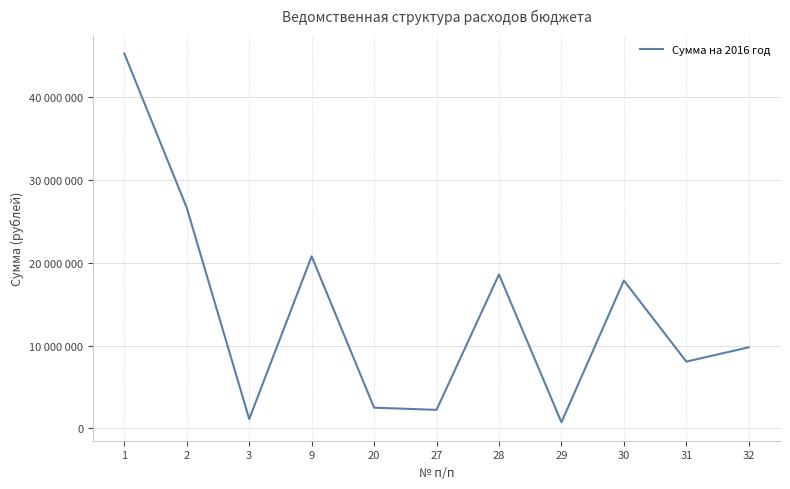

The chart shows a value of 5644911 at 31. True or false?

False